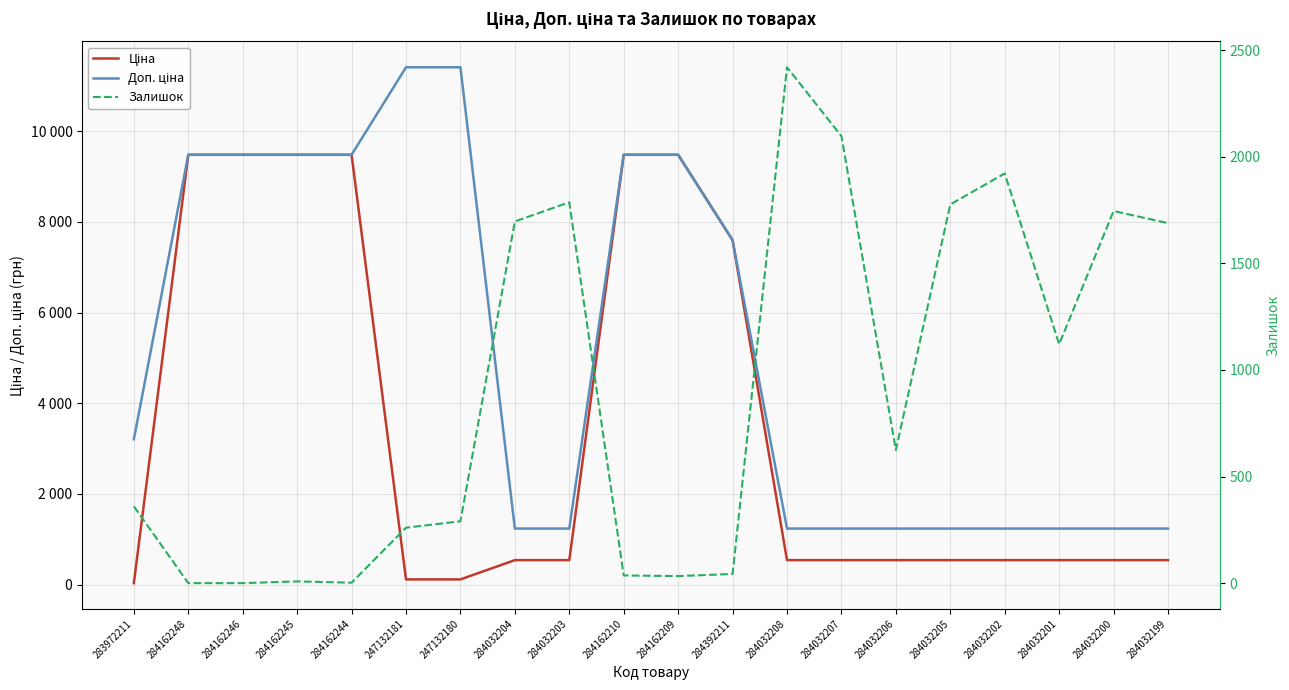

True or false: Ціна and Доп. ціна intersect in this chart.

False